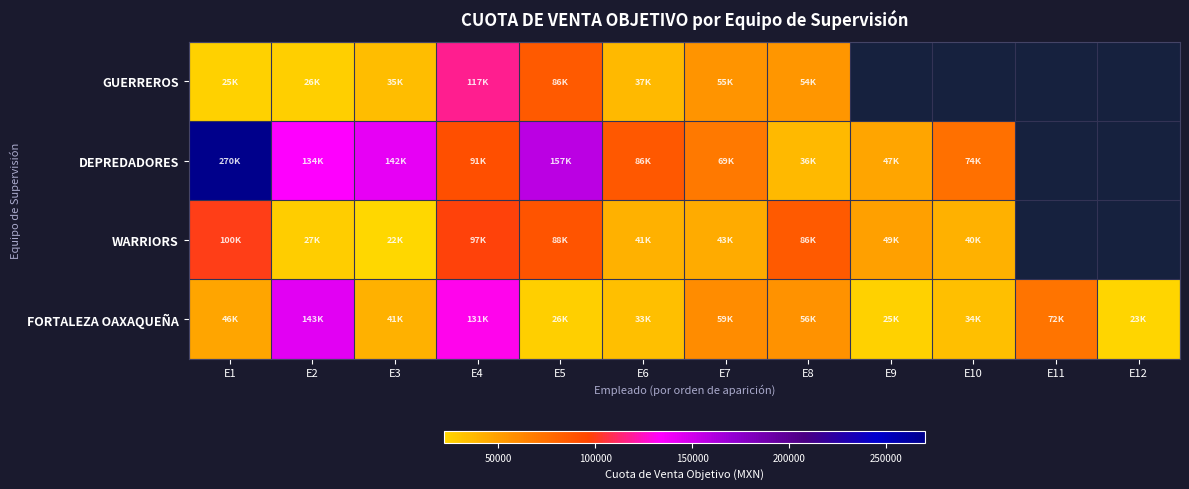

How many distinct data groups are displayed?

4